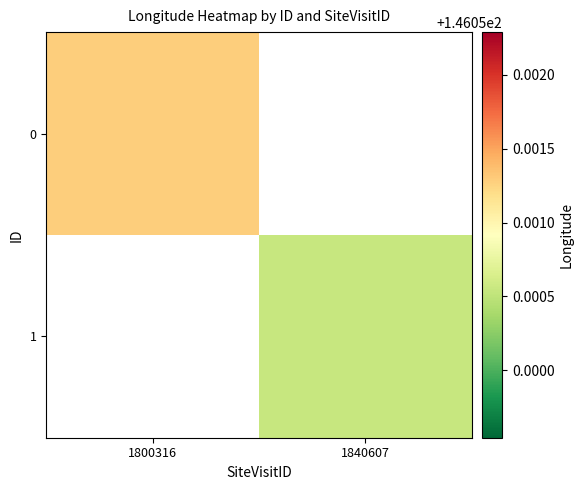

At how many categories does at least one series exceed 146?

2